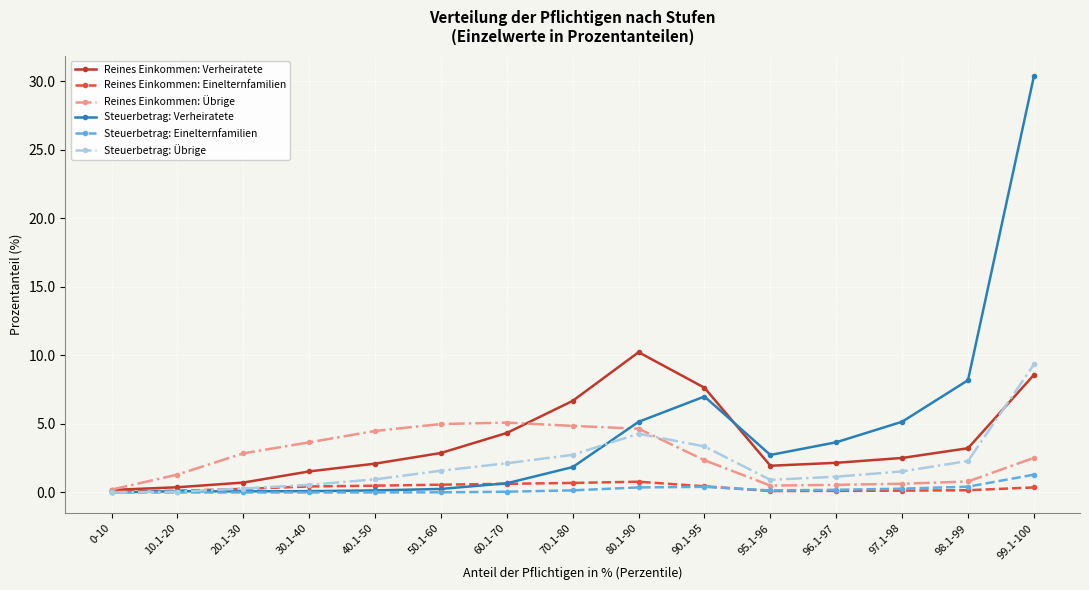

Does the chart display data point markers on the line(s)?

Yes